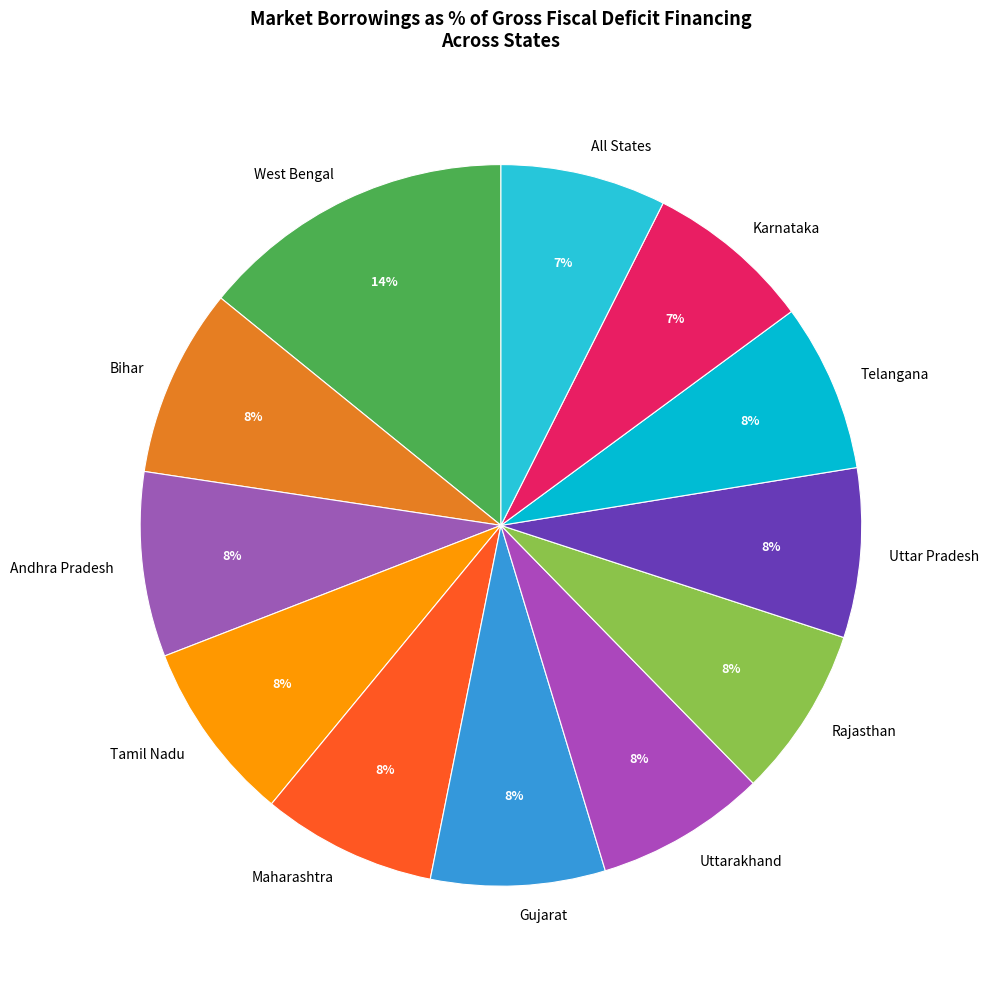

What percentage is the Rajasthan slice, to the nearest percent?

8%